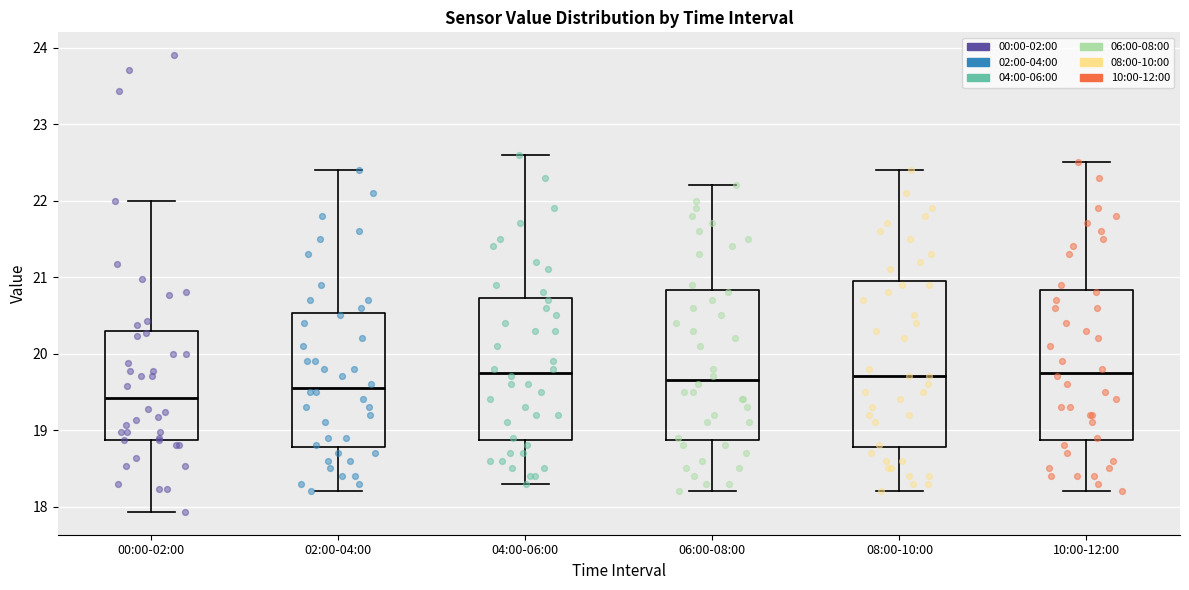

Which box's median line is the lowest?

00:00-02:00